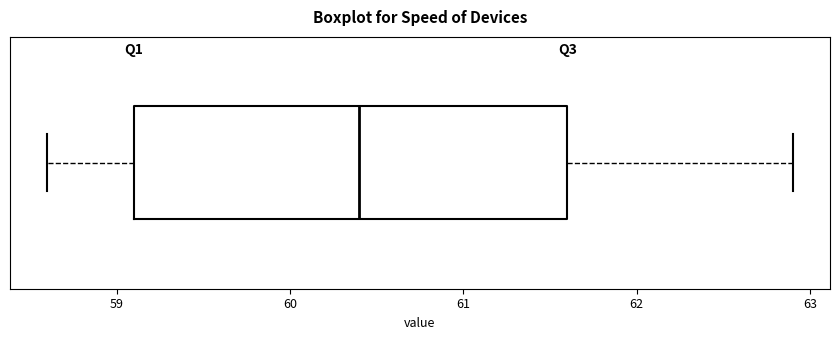

Read this box plot against the x-axis: the position of the median line, the range covered by the box, and the ends of both whiskers. The values are not printed on the chart, so give them approximately, as read against the axis.

median 60.4, box 59.1 to 61.6, whiskers 58.6 to 62.9